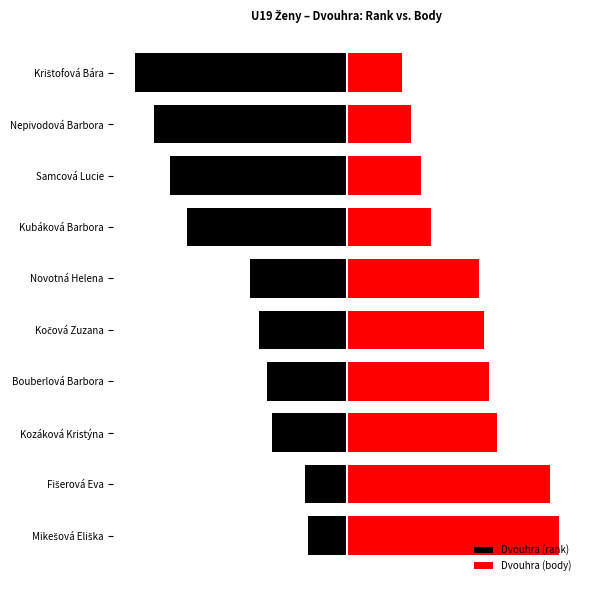

At how many categories does at least one series exceed -67?

10